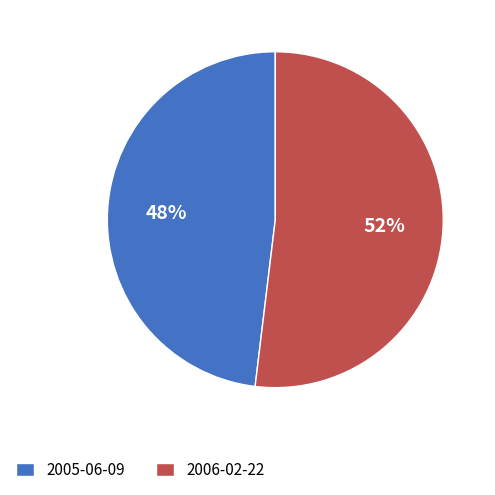

Approximately how many times larger is the value at 2006-02-22 compared to 2005-06-09?

1.1